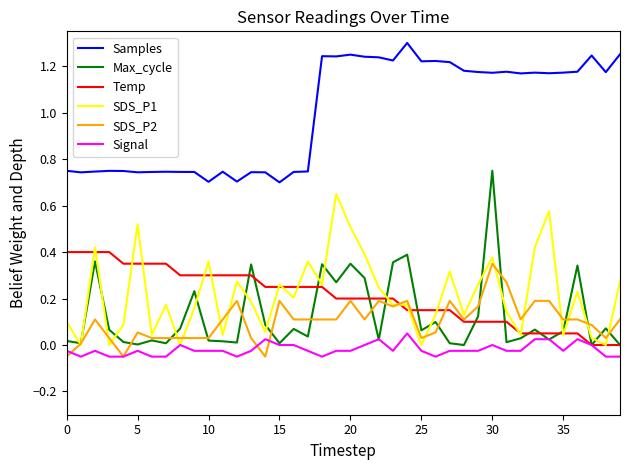

True or false: Samples and Signal intersect in this chart.

False